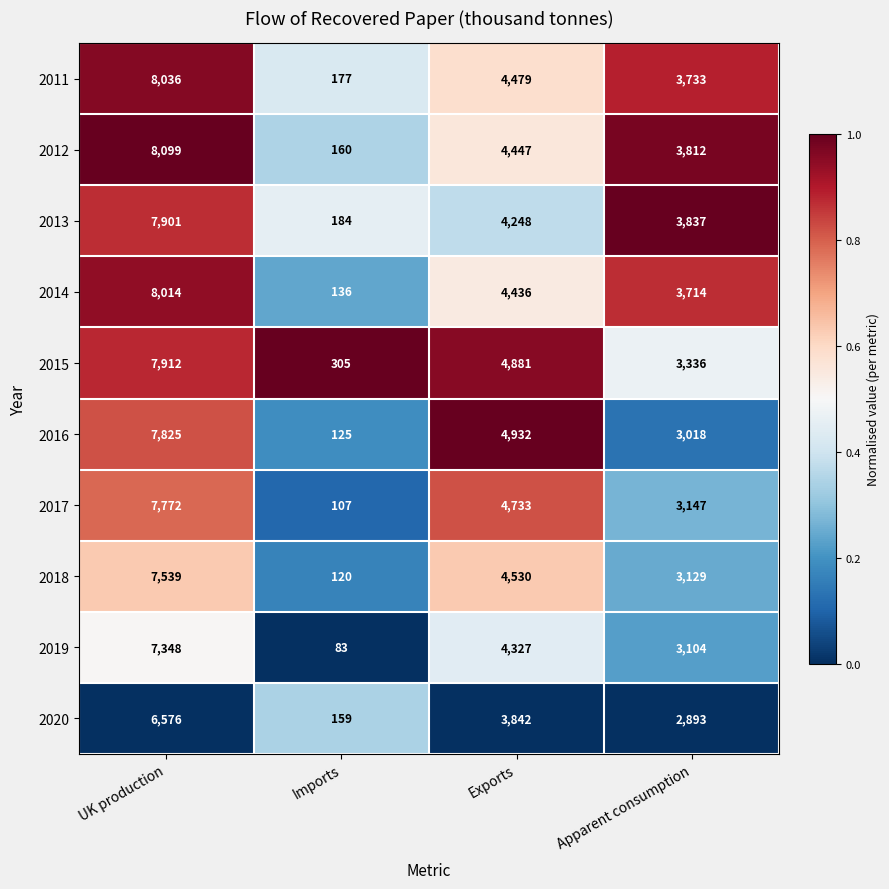

At Imports, list the series in order from largest to smallest.

2015, 2013, 2011, 2012, 2020, 2014, 2016, 2018, 2017, 2019